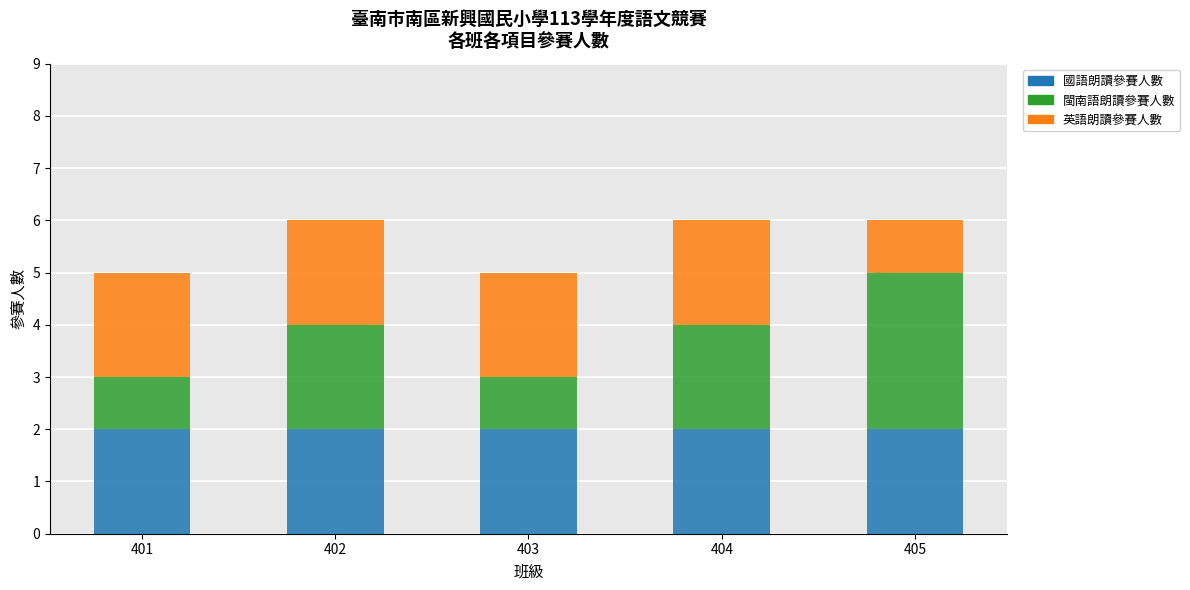

Is it true that 國語朗讀參賽人數 equals 1 at 402?

False